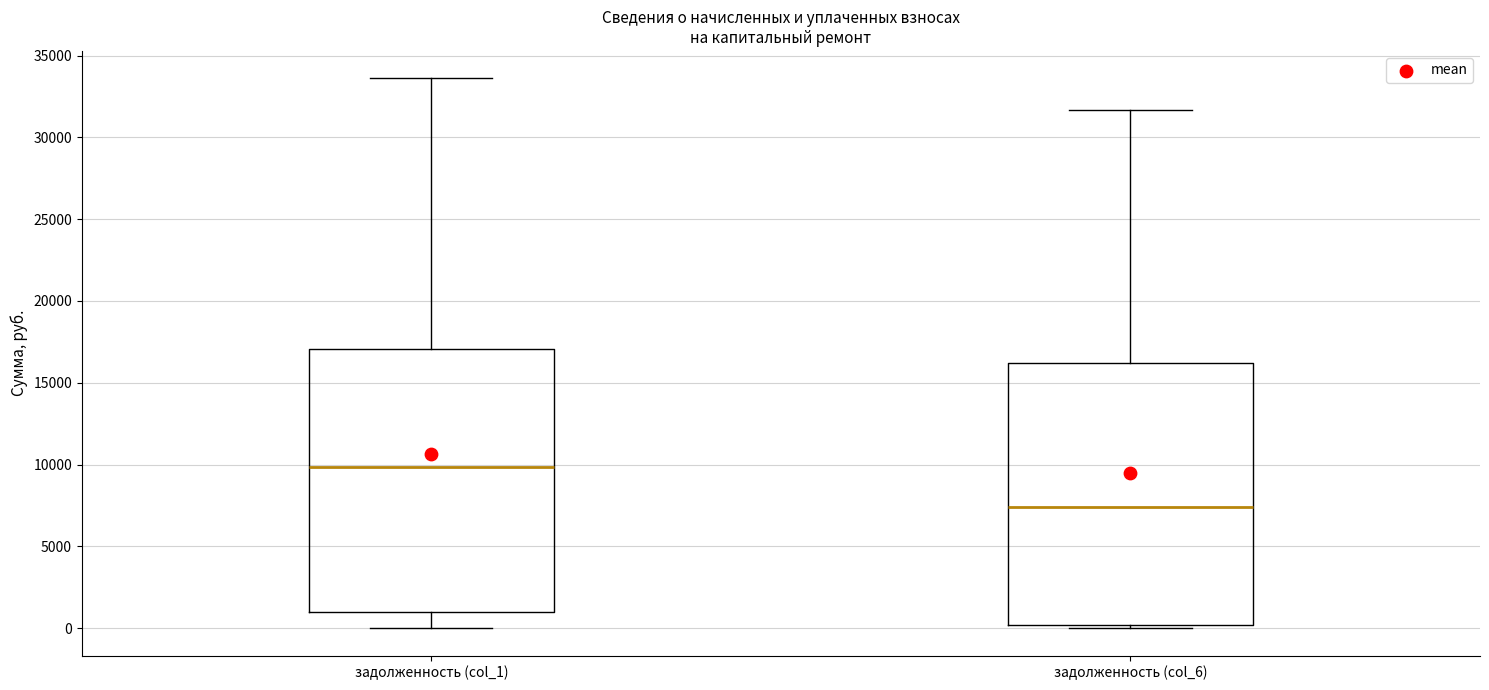

Which box's median line is the lowest?

задолженность (col_6)